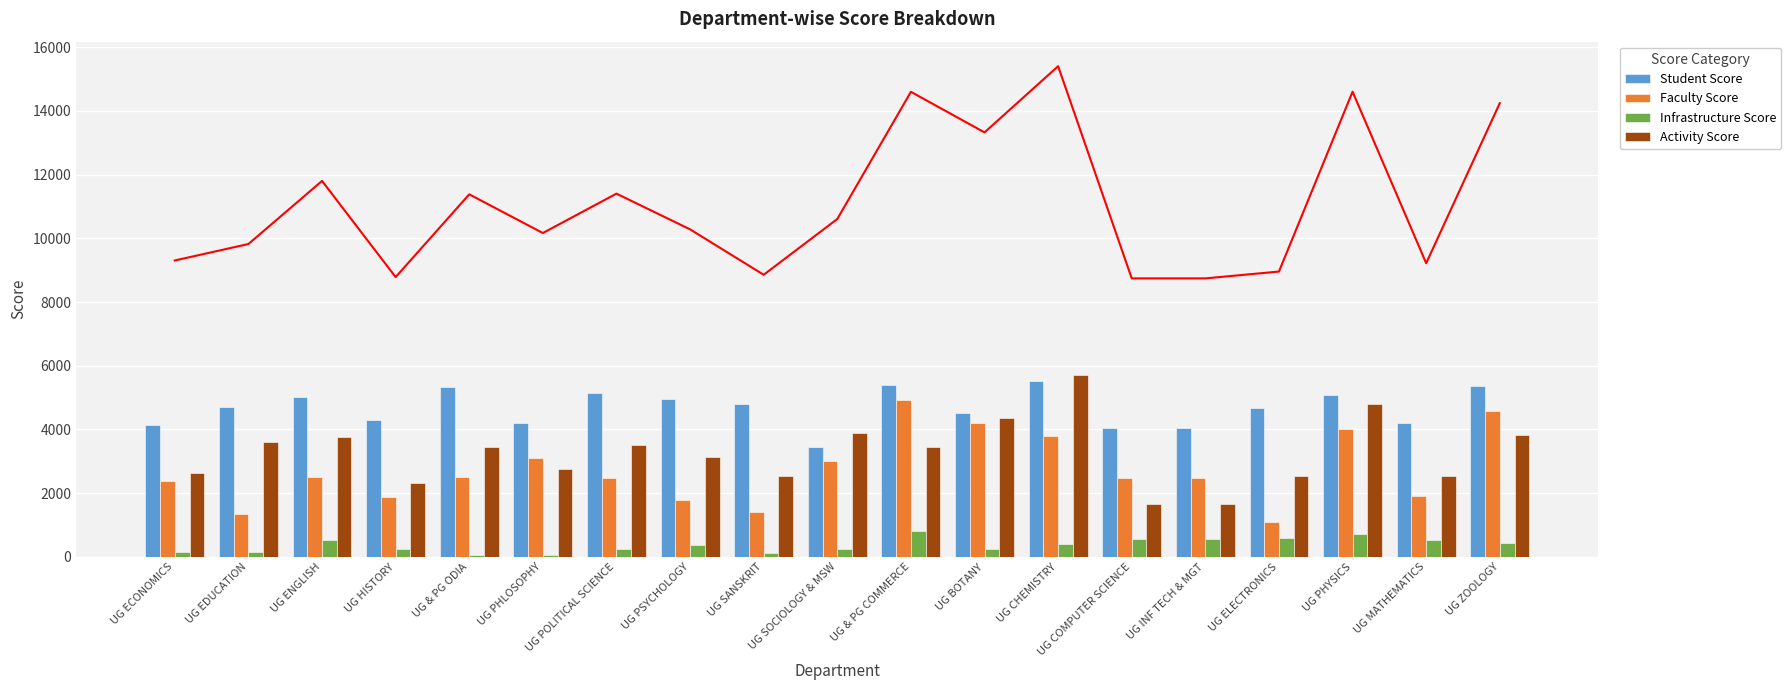

Which series has the largest total across all categories?

Total Score